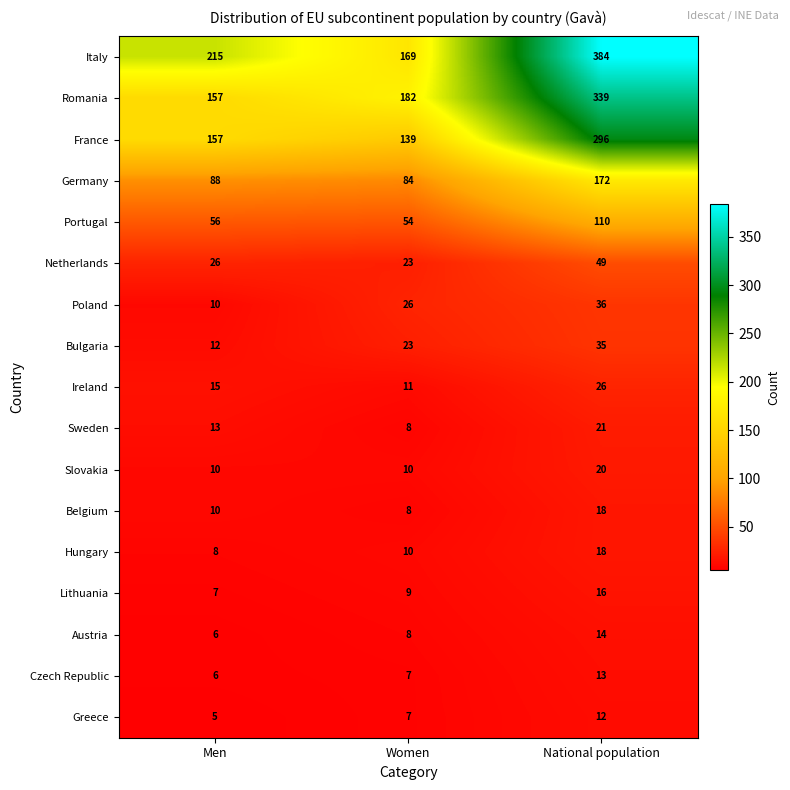

What is the greatest value displayed?

384